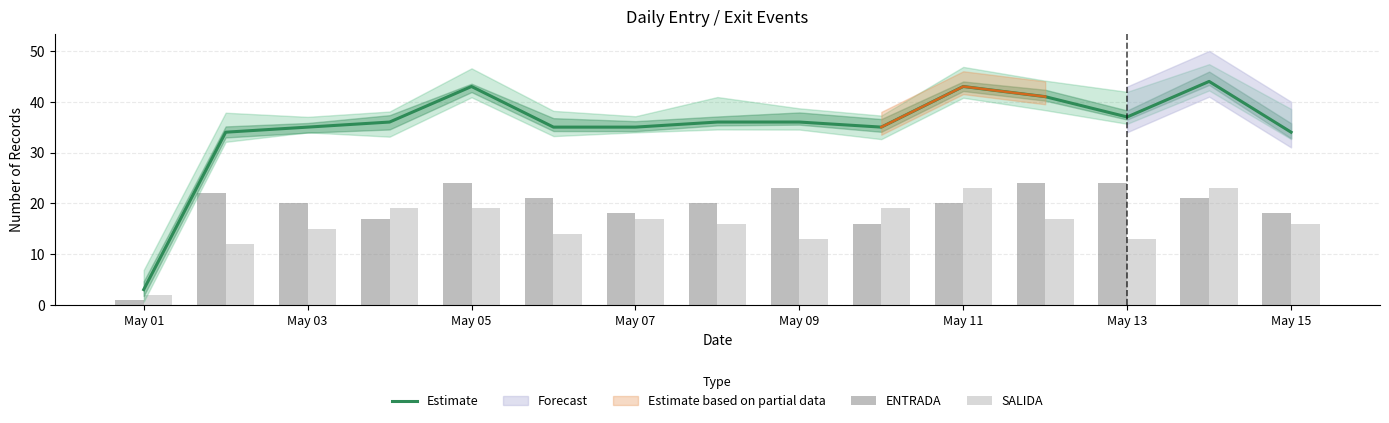

What is the lowest value of the Estimate series?

3